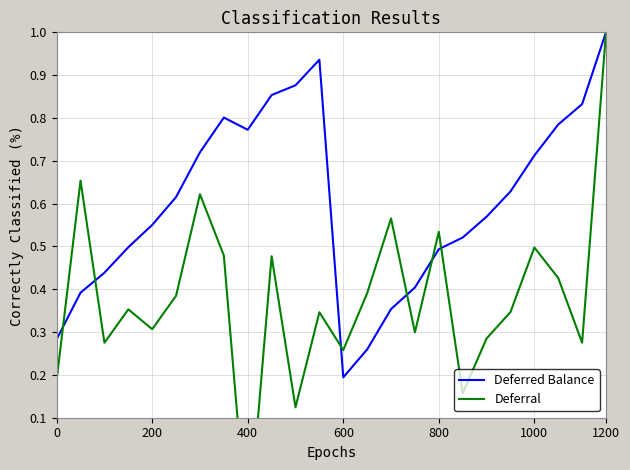

Where is Deferred Balance nearest to the value 0?

600